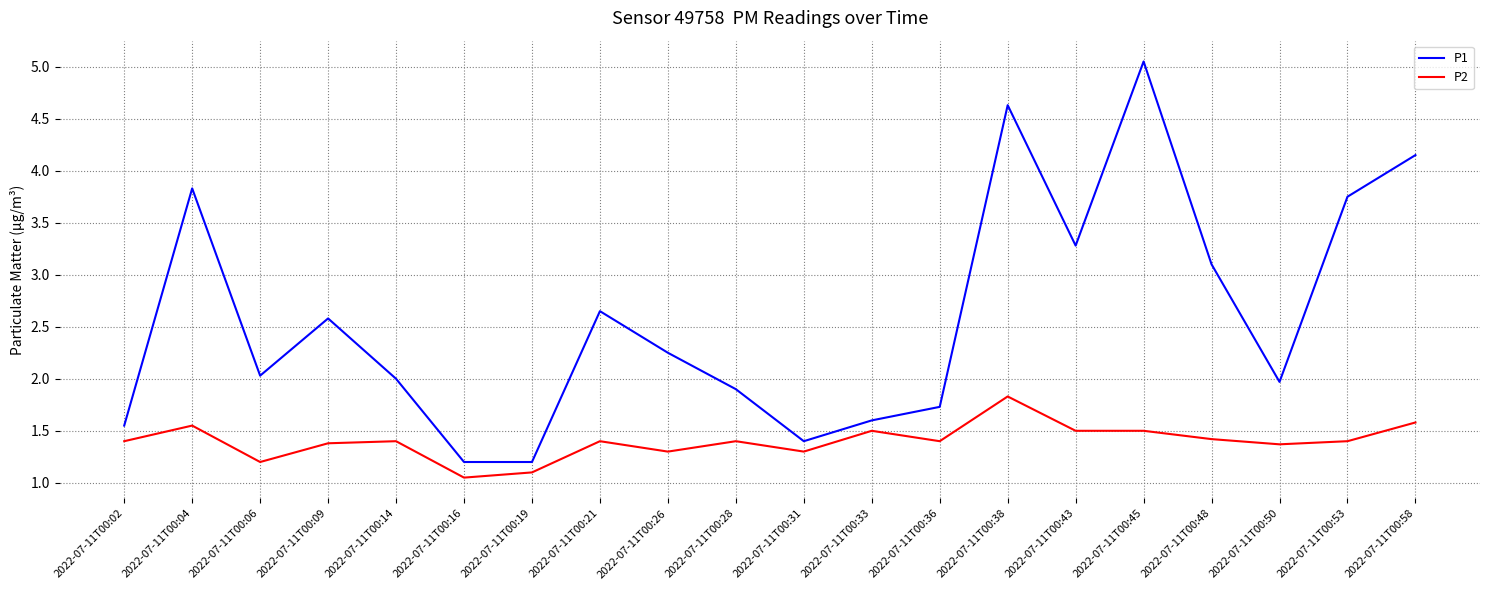

Which series has the widest spread of values?

P1